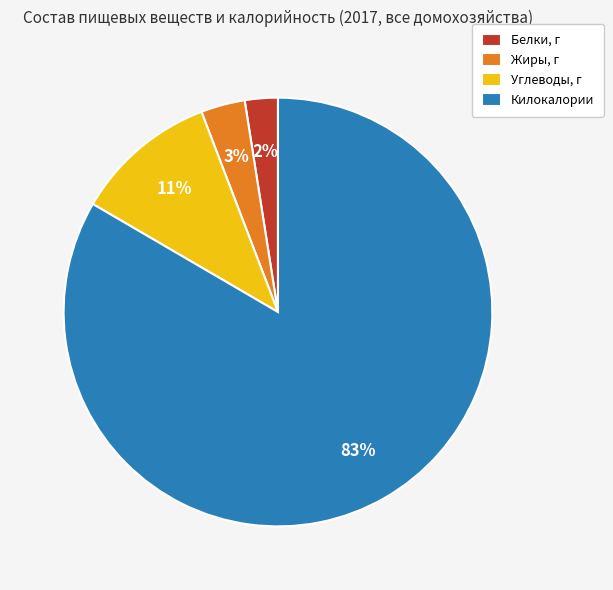

Is the sum of Углеводы, г and Белки, г greater than half?

No